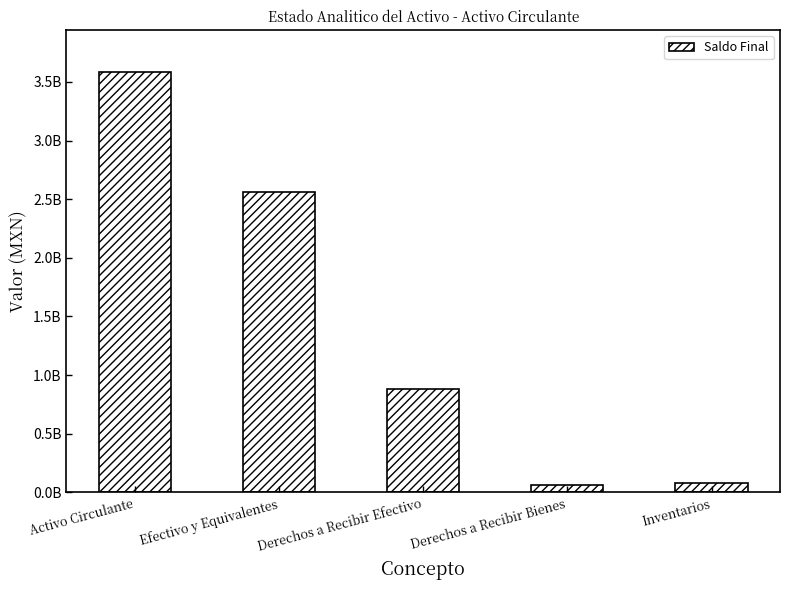

What is the sum of the values at Inventarios and Activo Circulante?

3669064511.3